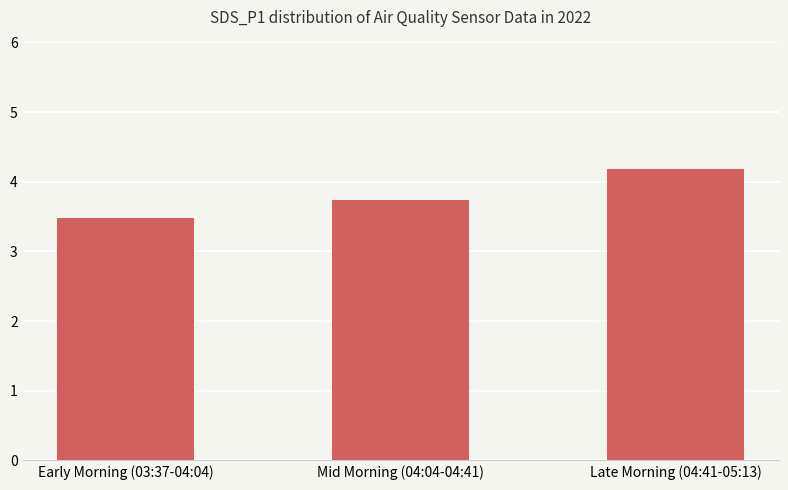

Reading left to right, transcribe all the data shown in this chart.

3.5	3.7	4.2